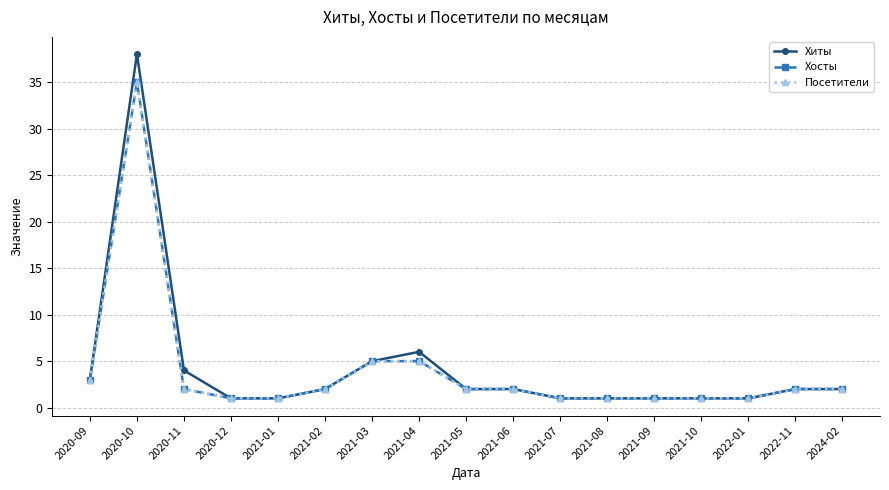

True or false: Хосты and Хиты intersect in this chart.

False